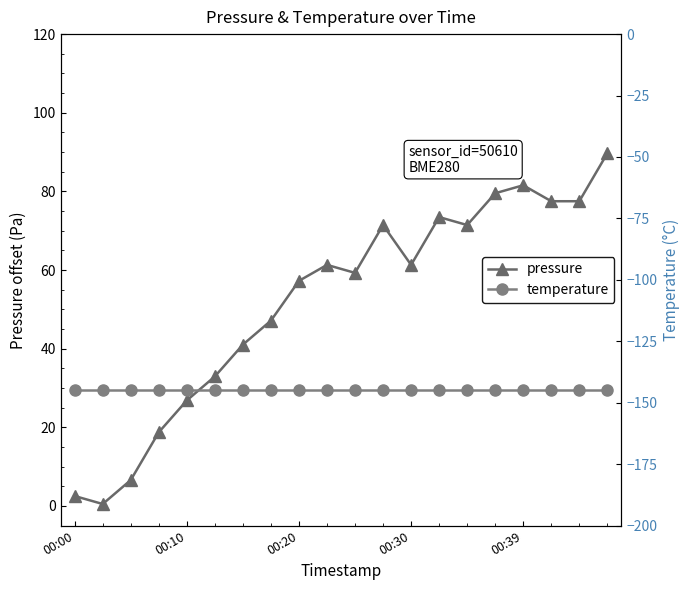

True or false: pressure and temperature intersect in this chart.

False